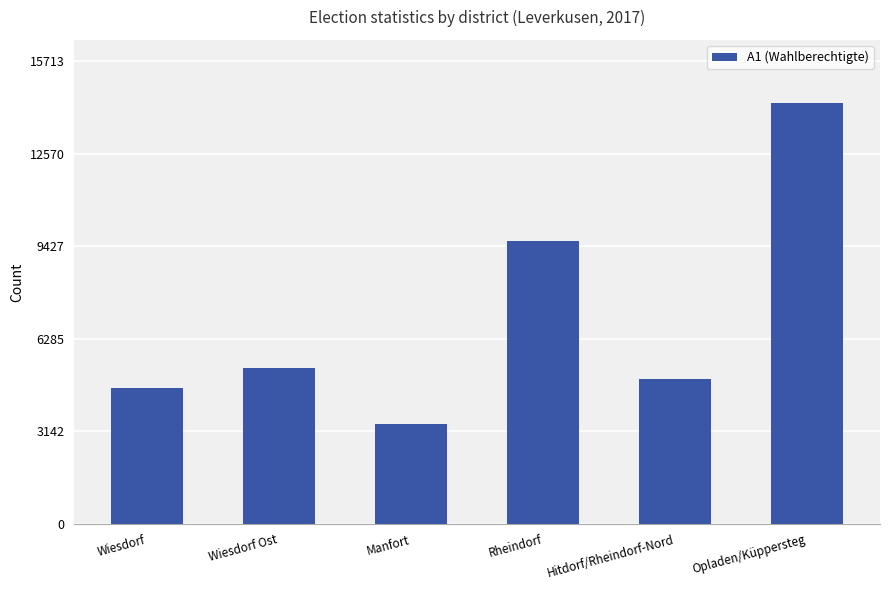

Is it true that the value at Rheindorf is 9589?

True